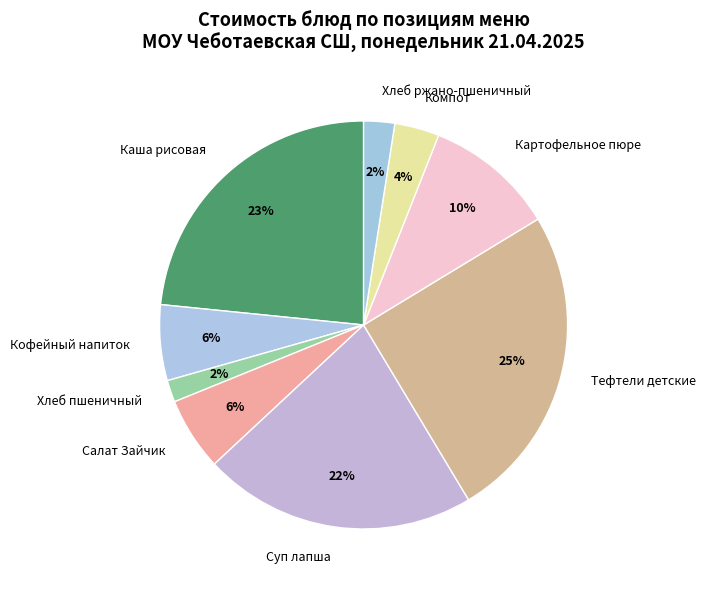

Does Кофейный напиток account for over 50% of the chart?

No